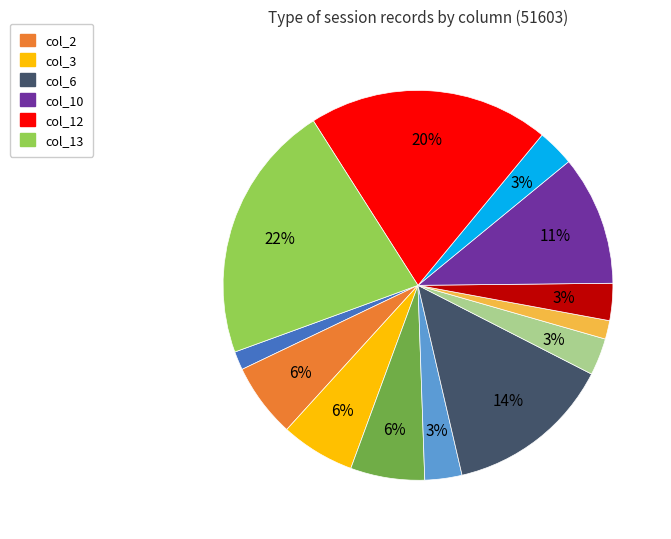

To the nearest percent, what is the difference between the largest and smallest slice percentages?

20%